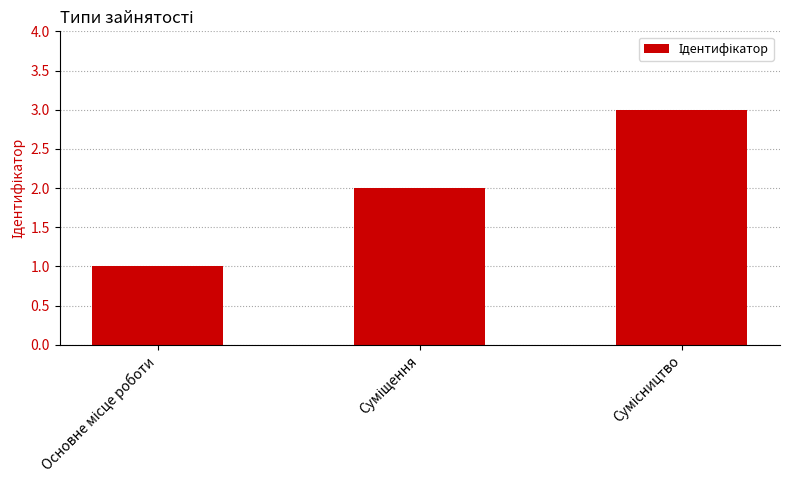

What is the maximum value shown in the chart?

3